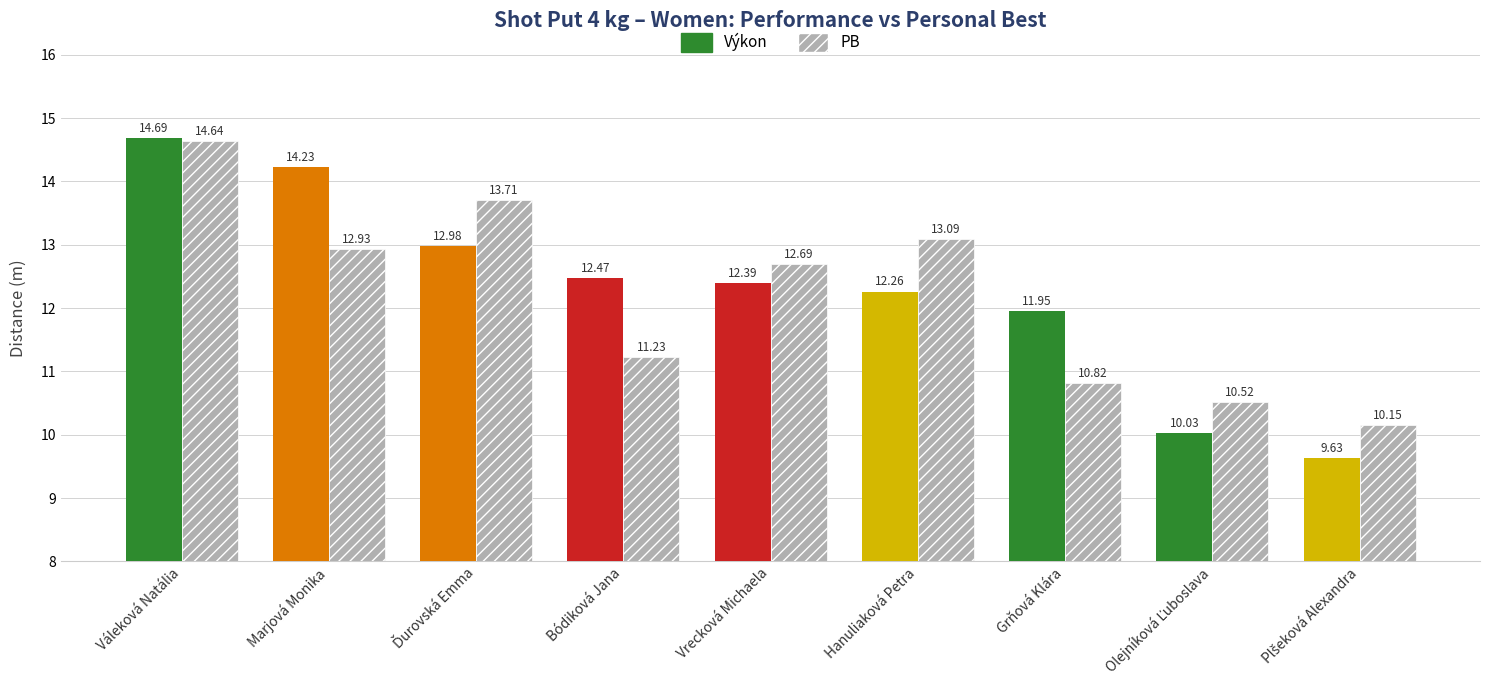

Are the bars horizontal?

No